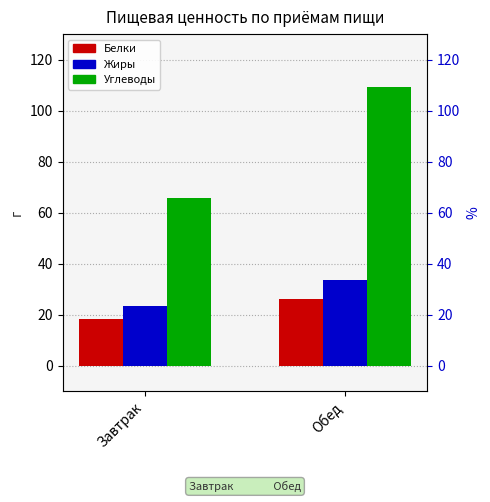

Does the chart contain stacked bars?

No